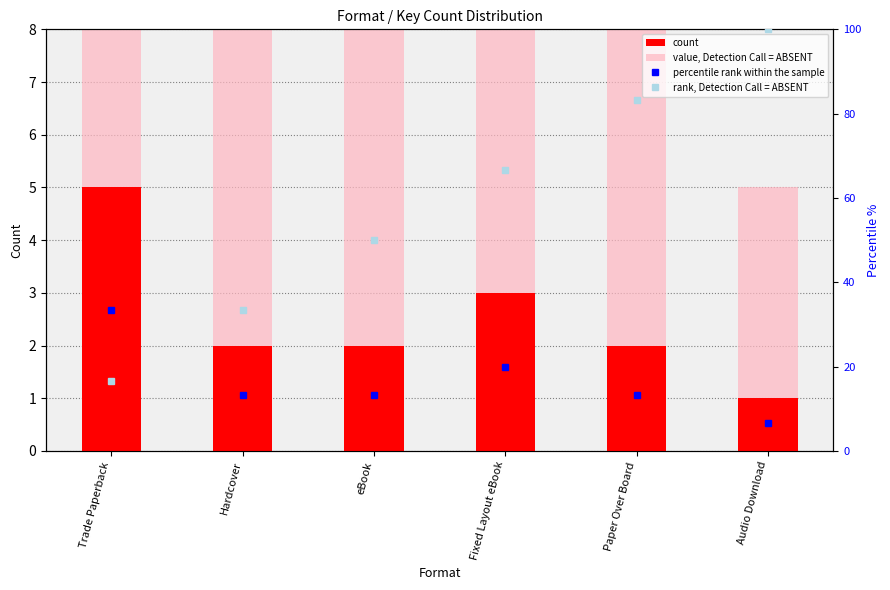

What are all the series names shown in the legend?

count, value, Detection Call = ABSENT, percentile rank within the sample, rank, Detection Call = ABSENT